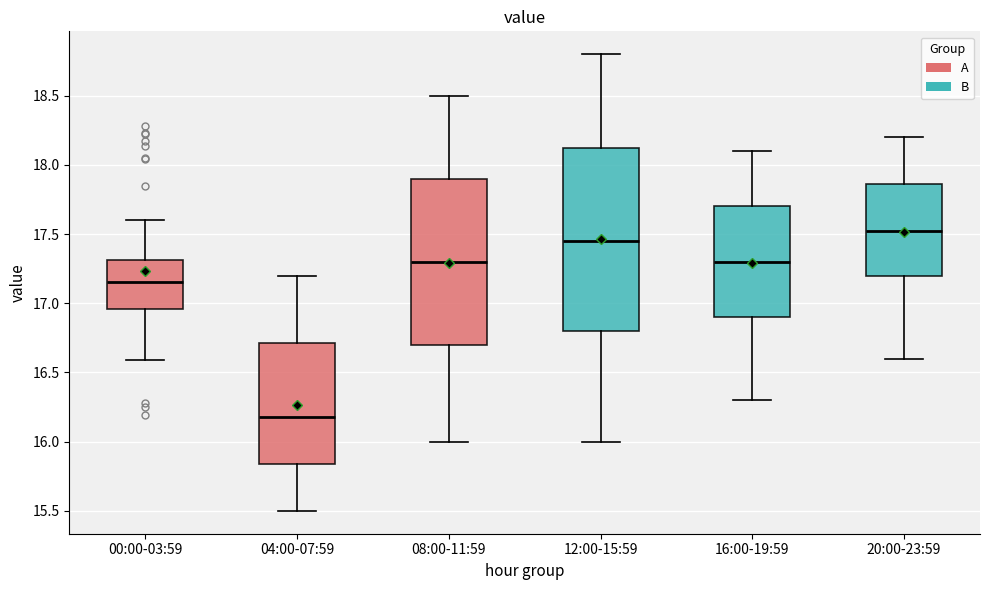

Where does the median line of the box for 16:00-19:59 sit on the y-axis? The values are not printed on the chart, so give them approximately, as read against the axis.

17.30